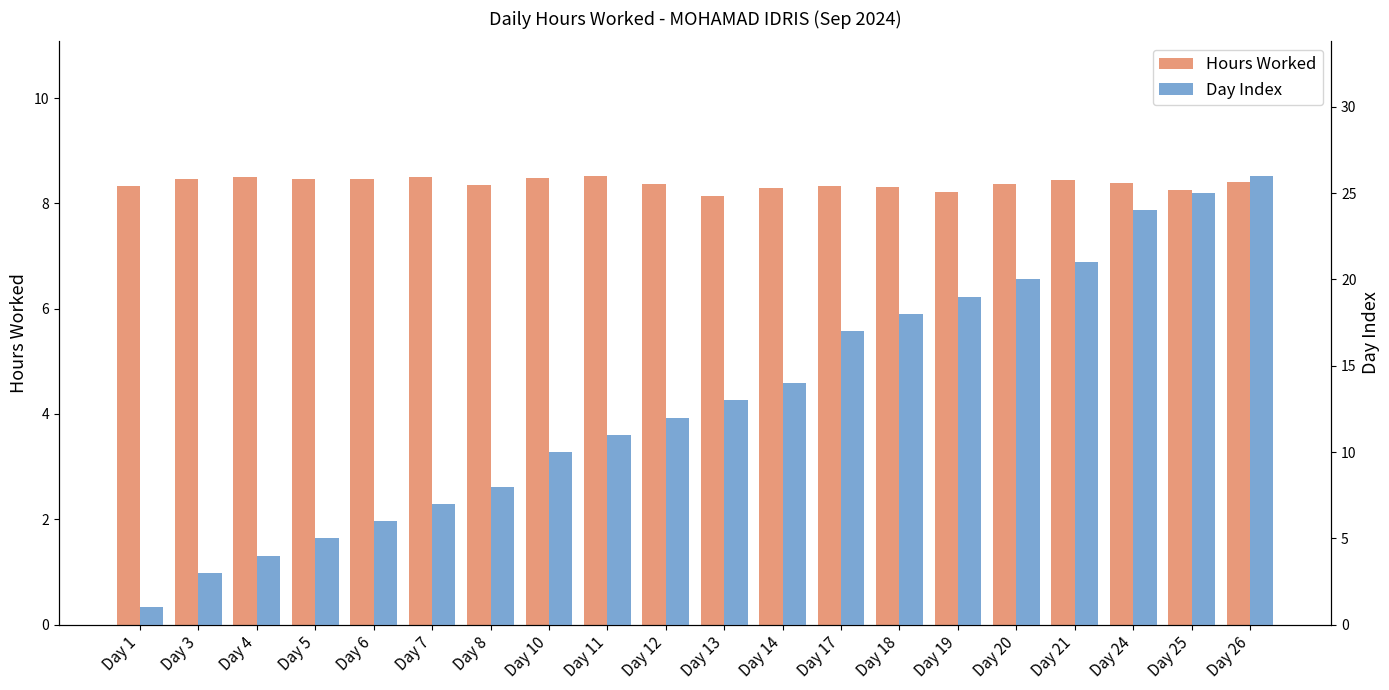

At Day 10, list the series in order from smallest to largest.

Hours Worked, Day Index